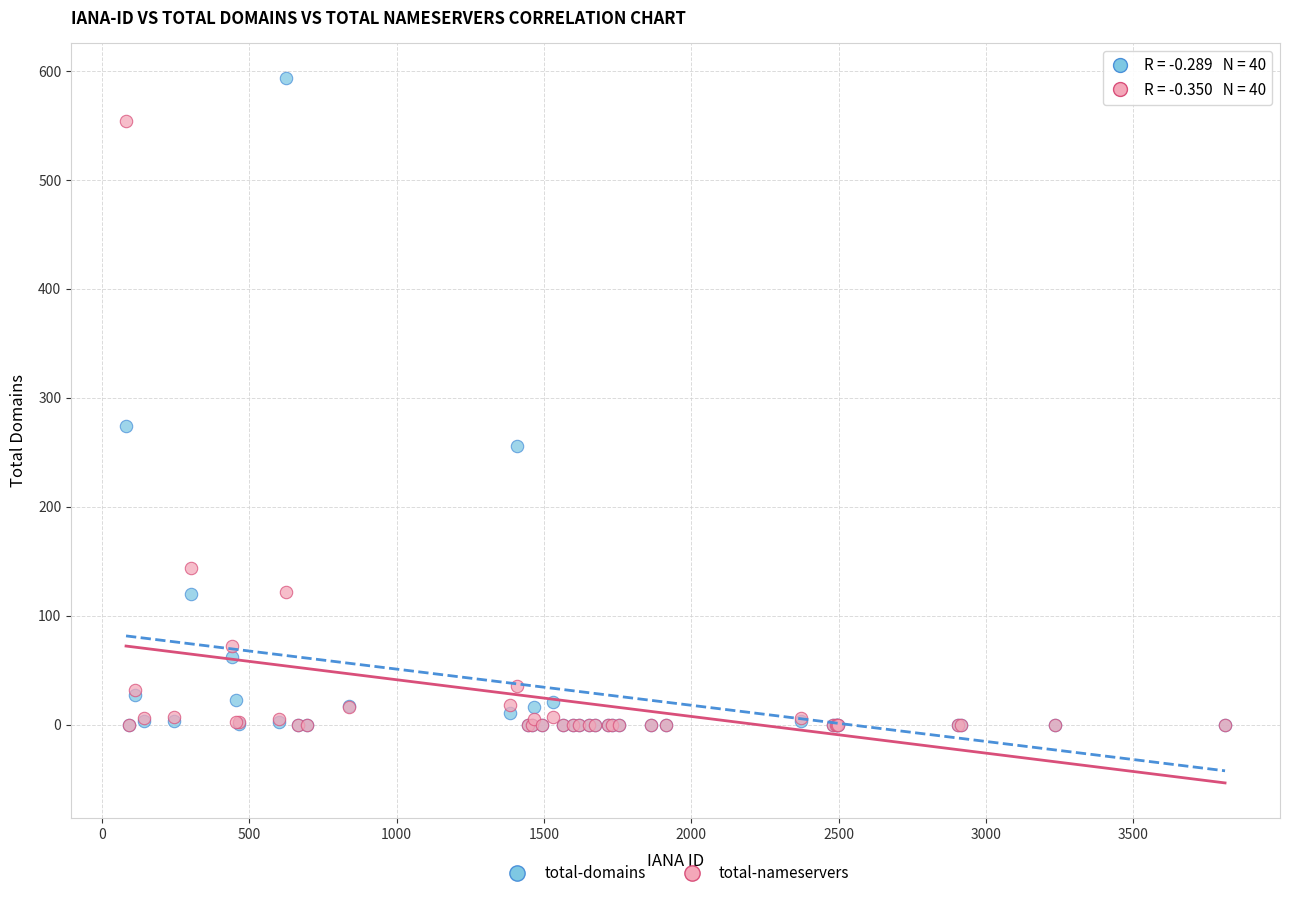

Across all series, what Y value is closest to 296?

274